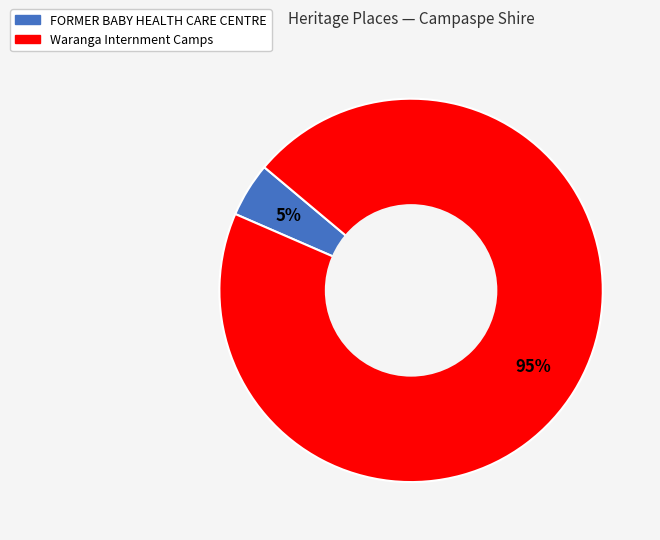

Combined, do Waranga Internment Camps and FORMER BABY HEALTH CARE CENTRE account for over 50%?

Yes